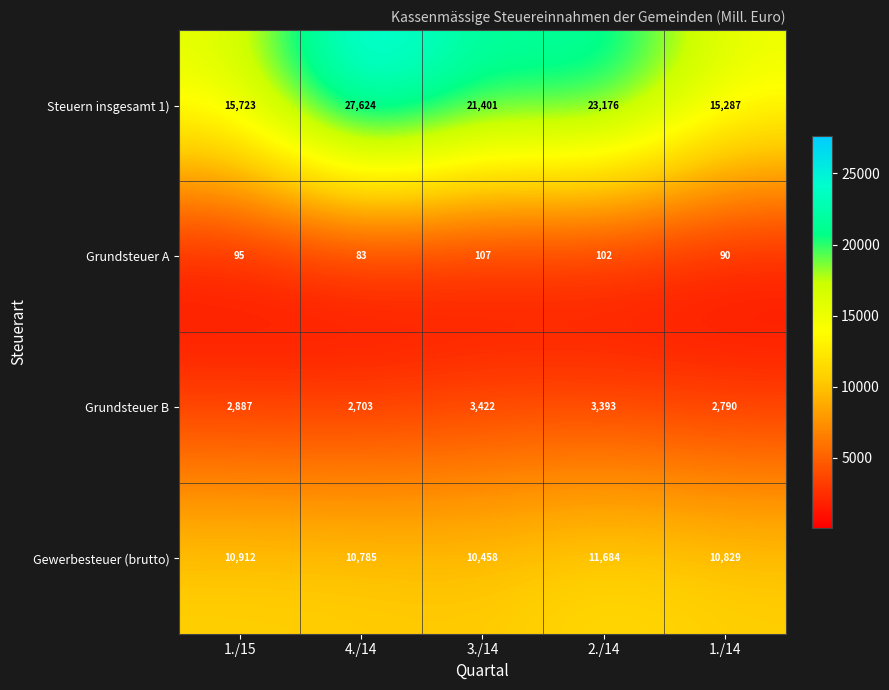

What is the average value of the Grundsteuer A series?

95